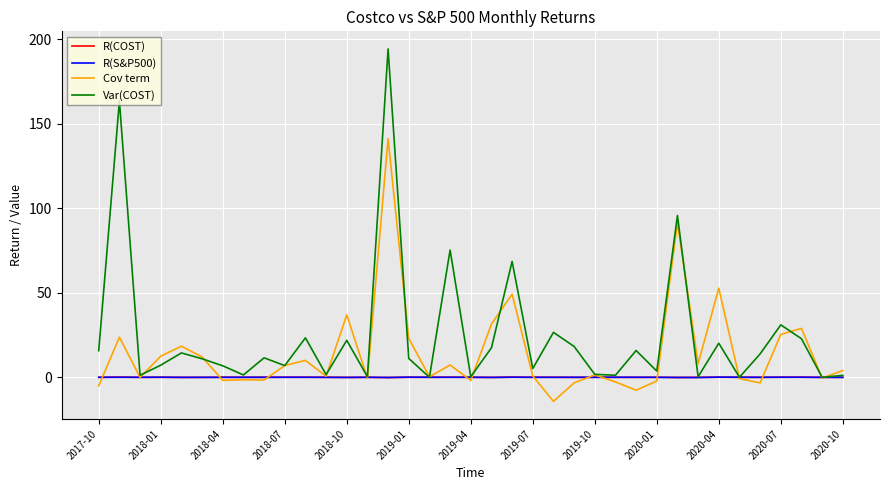

Which series has the largest total across all categories?

Var(COST)